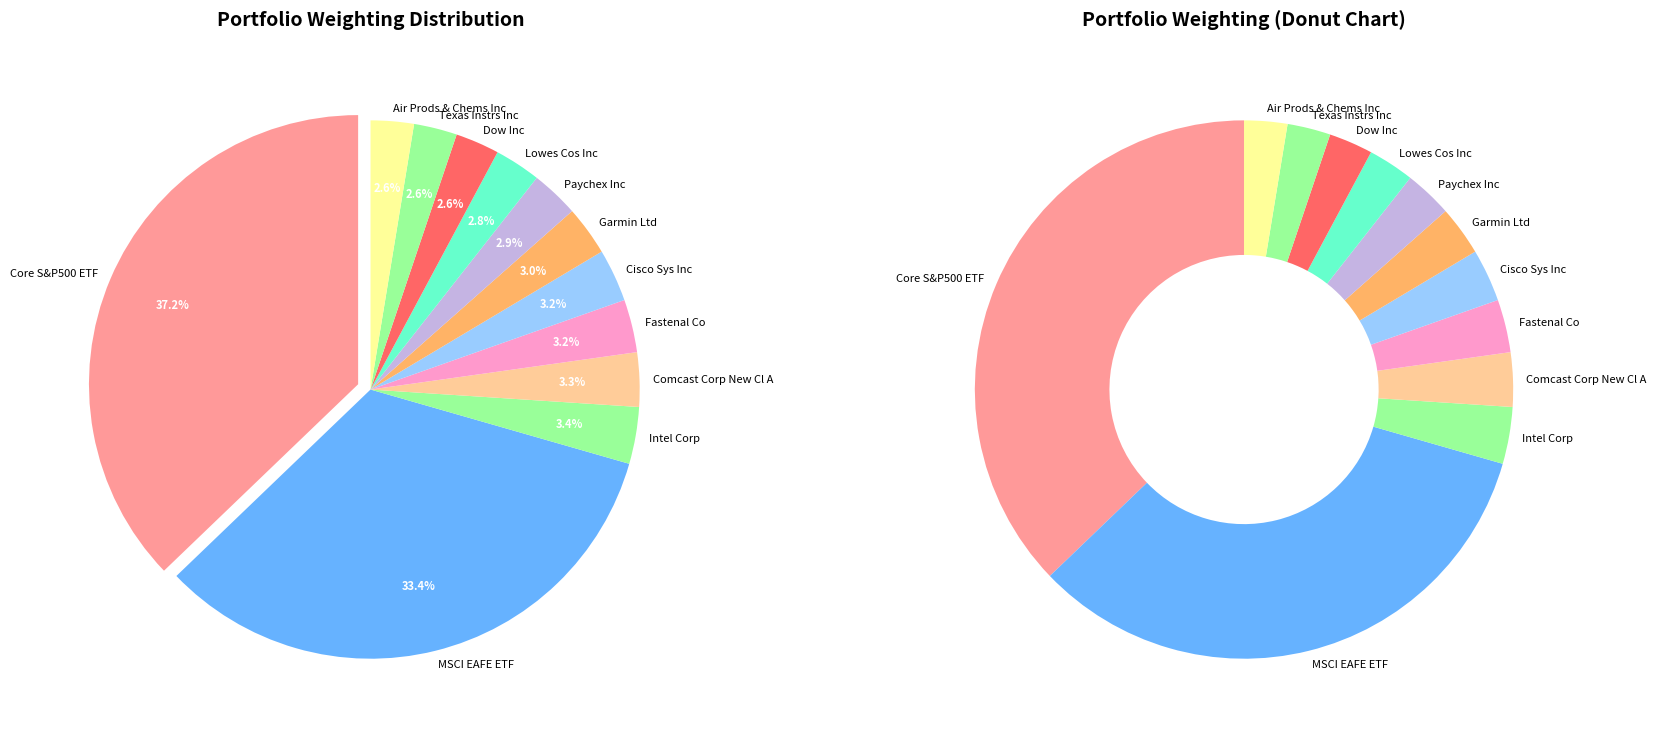

Which slice is the largest?

Core S&P500 ETF